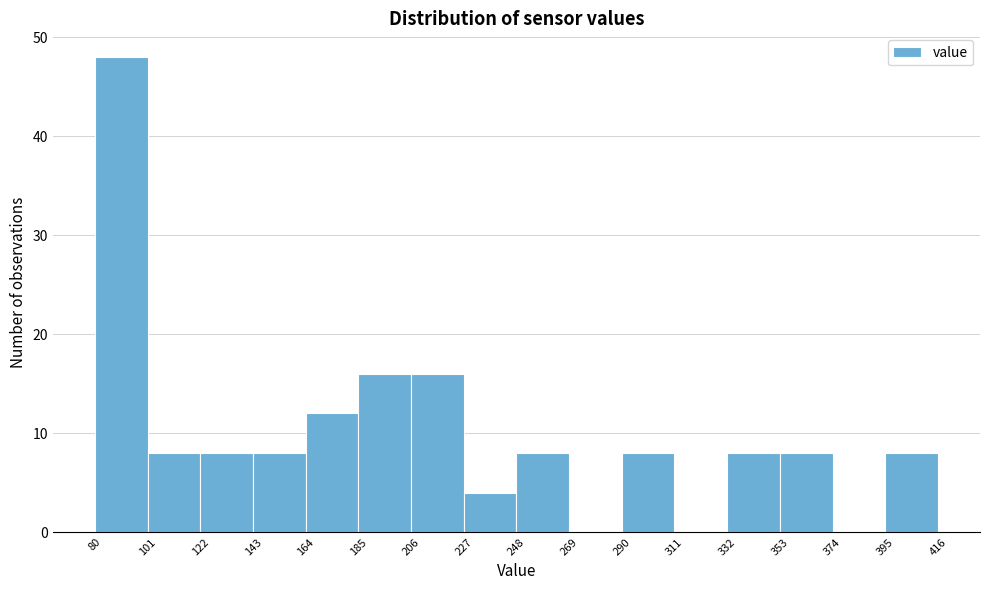

Reading left to right, list every bar in this chart as the range it spans on the x-axis followed by its height. The values are not printed on the chart, so give them approximately, as read against the axis.

80 to 101: 48
101 to 122: 8
122 to 143: 8
143 to 164: 8
164 to 185: 12
185 to 206: 16
206 to 227: 16
227 to 248: 4
248 to 269: 8
269 to 290: 0
290 to 311: 8
311 to 332: 0
332 to 353: 8
353 to 374: 8
374 to 395: 0
395 to 416: 8